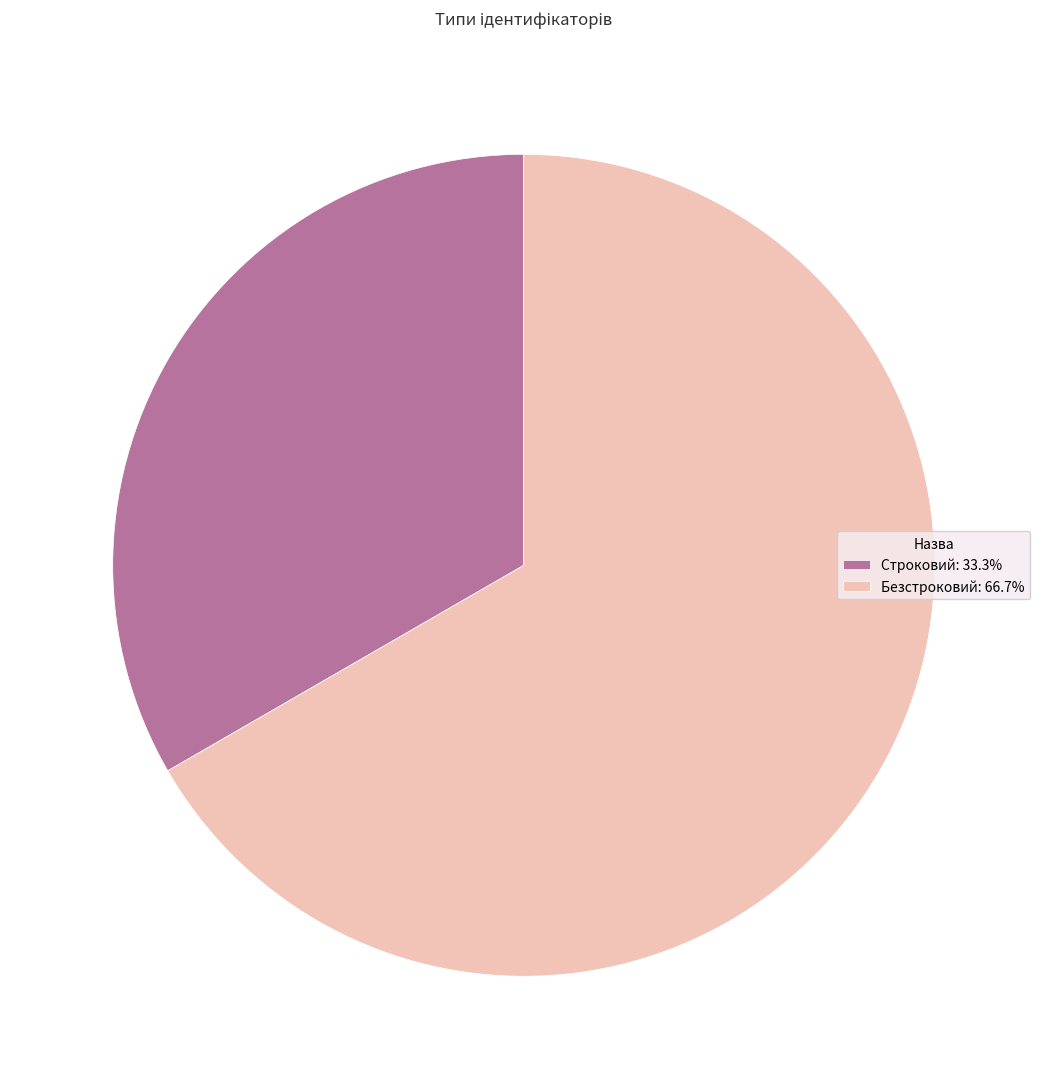

Between Безстроковий and Строковий, which is larger?

Безстроковий